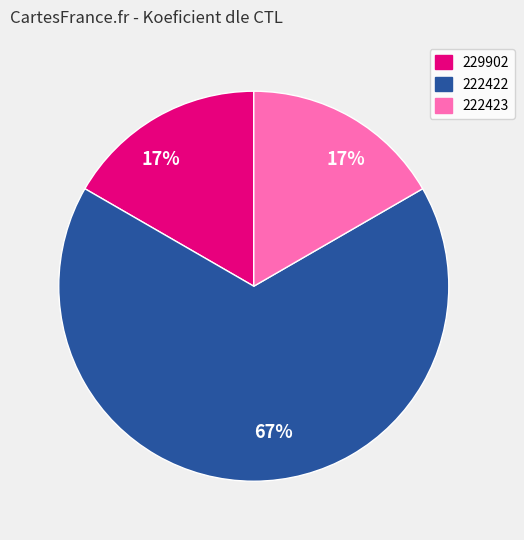

Is there any slice that represents more than half of the pie?

Yes